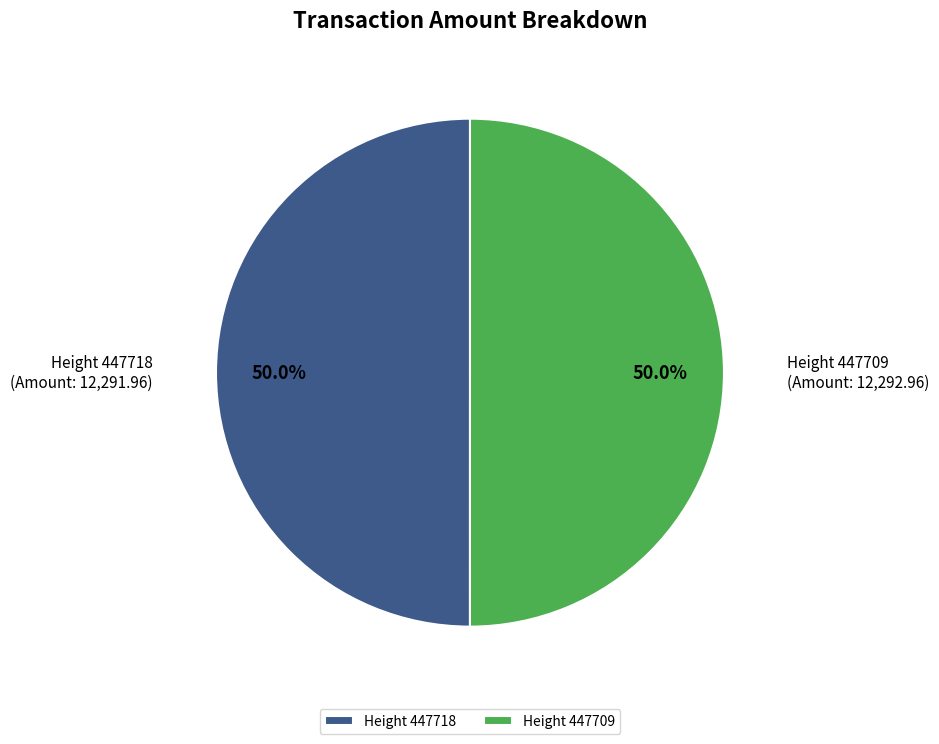

What percentage is NOT represented by Height 447709?

50.0%